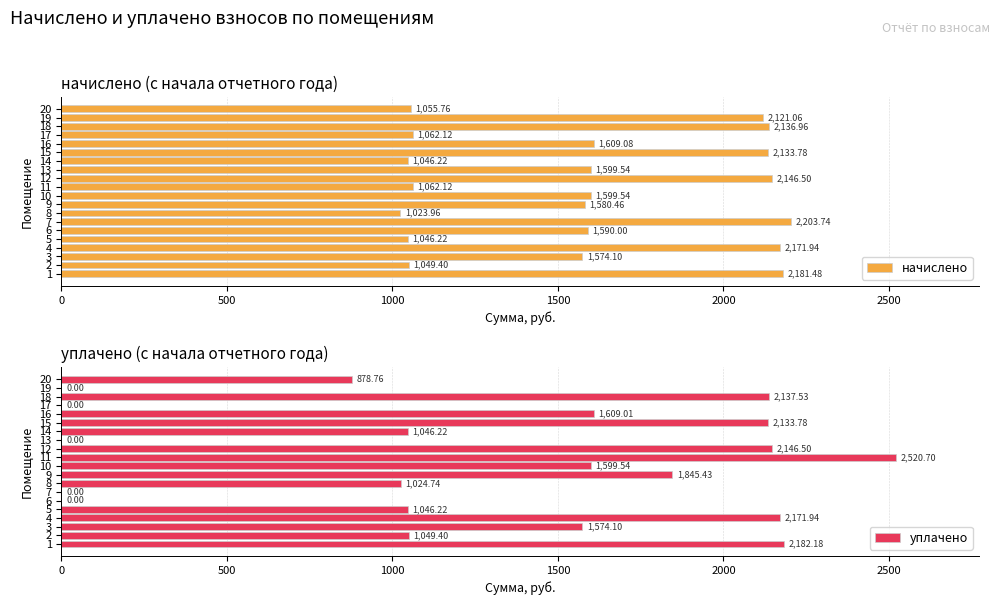

The value of уплачено at 12 is 3002.1. True or false?

False